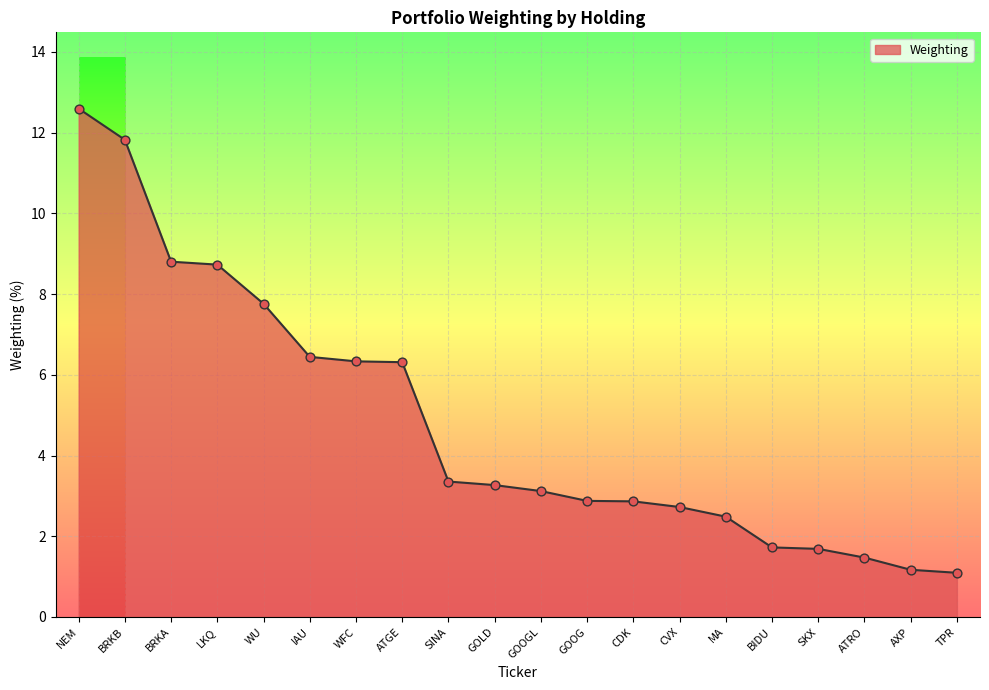

What is the ratio of the value at BIDU to the value at ATRO?

1.2